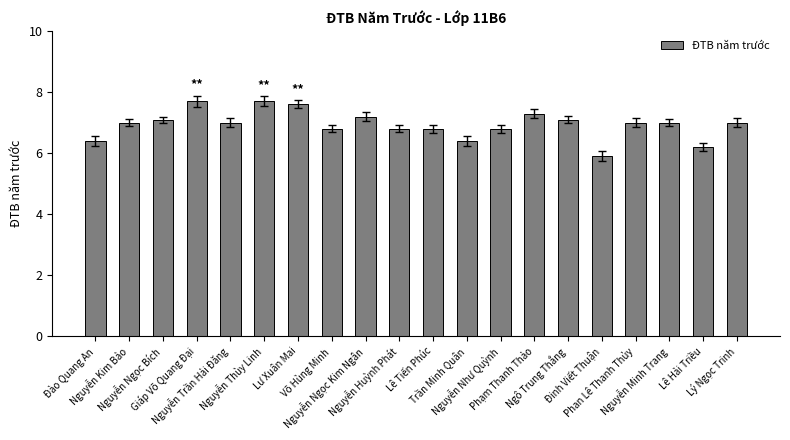

Reading left to right, what are all the values shown in this chart?

Đào Quang An=6.4	Nguyễn Kim Bảo=7.0	Nguyễn Ngọc Bích=7.1	Giáp Võ Quang Đại=7.7	Nguyễn Trần Hải Đăng=7.0	Nguyễn Thùy Linh=7.7	Lư Xuân Mai=7.6	Võ Hùng Minh=6.8	Nguyễn Ngọc Kim Ngân=7.2	Nguyễn Huỳnh Phát=6.8	Lê Tiến Phúc=6.8	Trần Minh Quân=6.4	Nguyễn Như Quỳnh=6.8	Phạm Thanh Thảo=7.3	Ngô Trung Thắng=7.1	Đinh Viết Thuận=5.9	Phan Lê Thanh Thủy=7.0	Nguyễn Minh Trang=7.0	Lê Hải Triều=6.2	Lý Ngọc Trinh=7.0